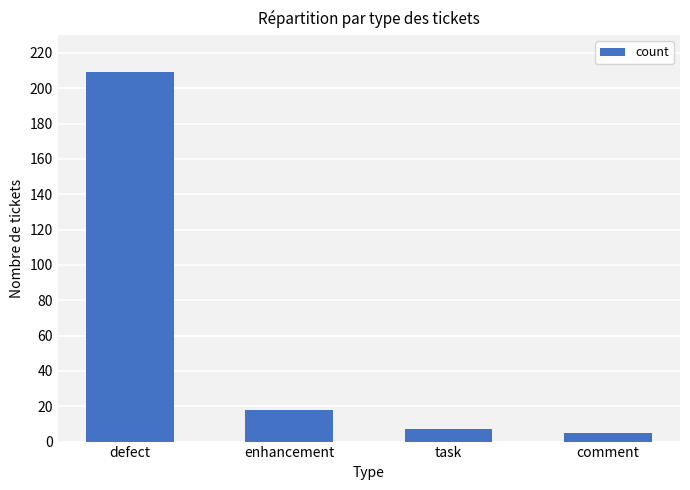

Which label corresponds to the smallest value in the chart?

comment